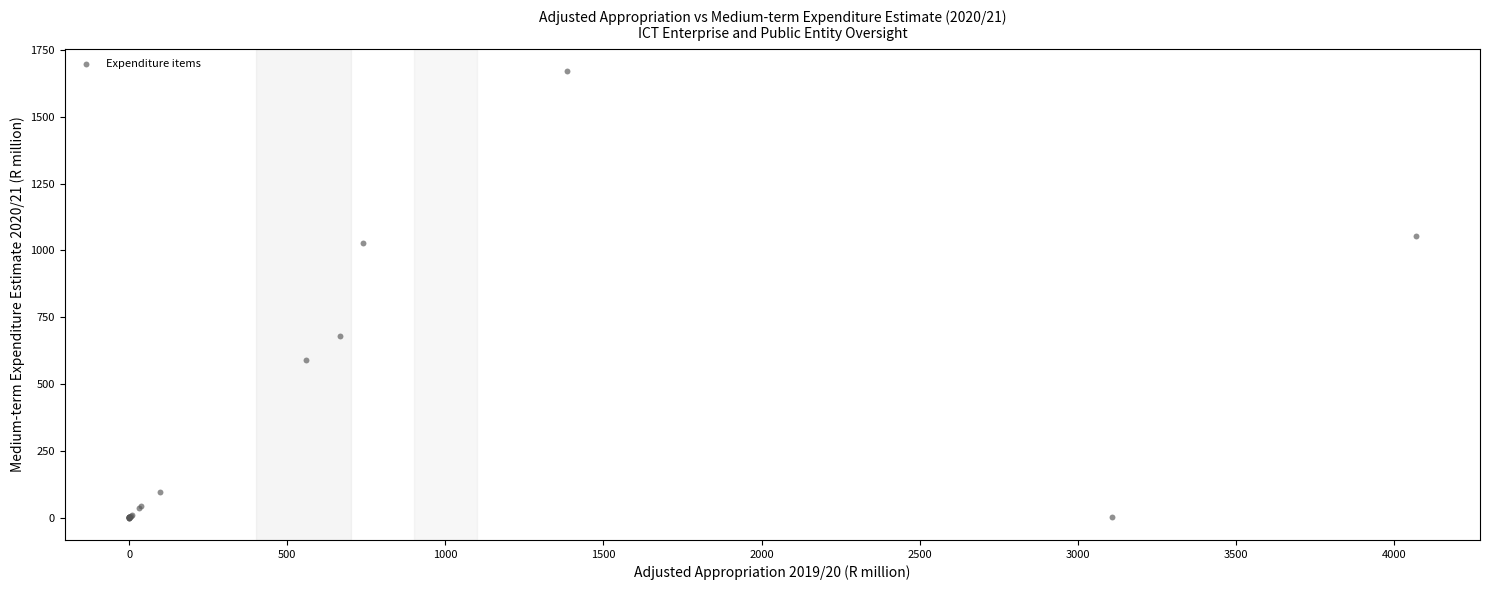

What Y value in the scatter plot is closest to 834?

680.2